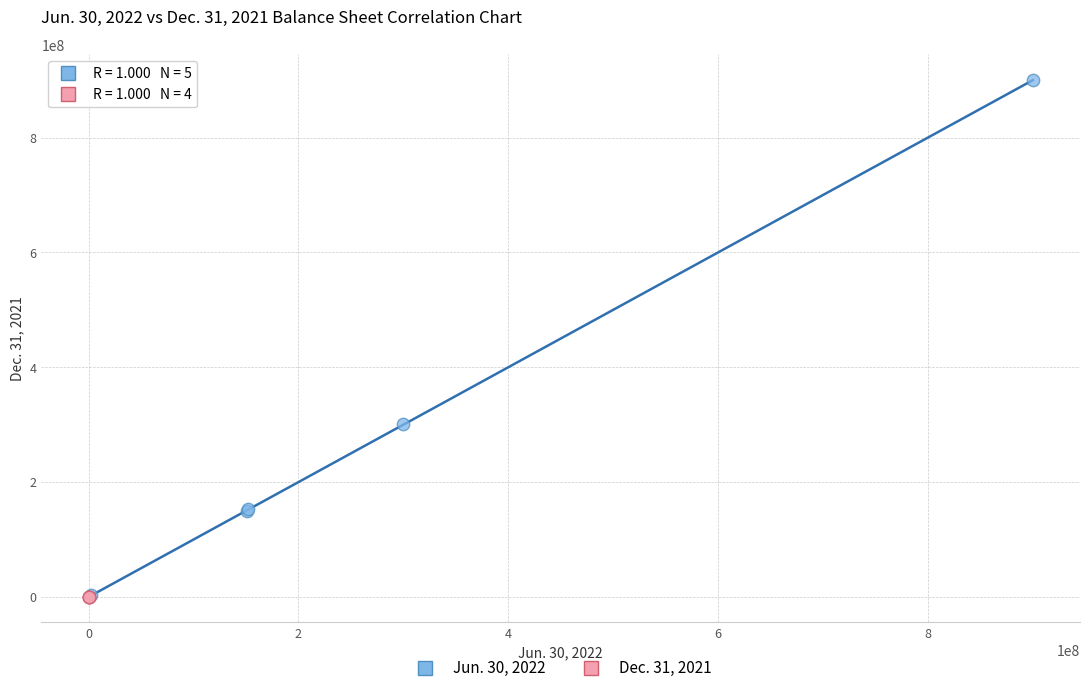

Which series reaches the maximum Y coordinate?

Jun. 30, 2022